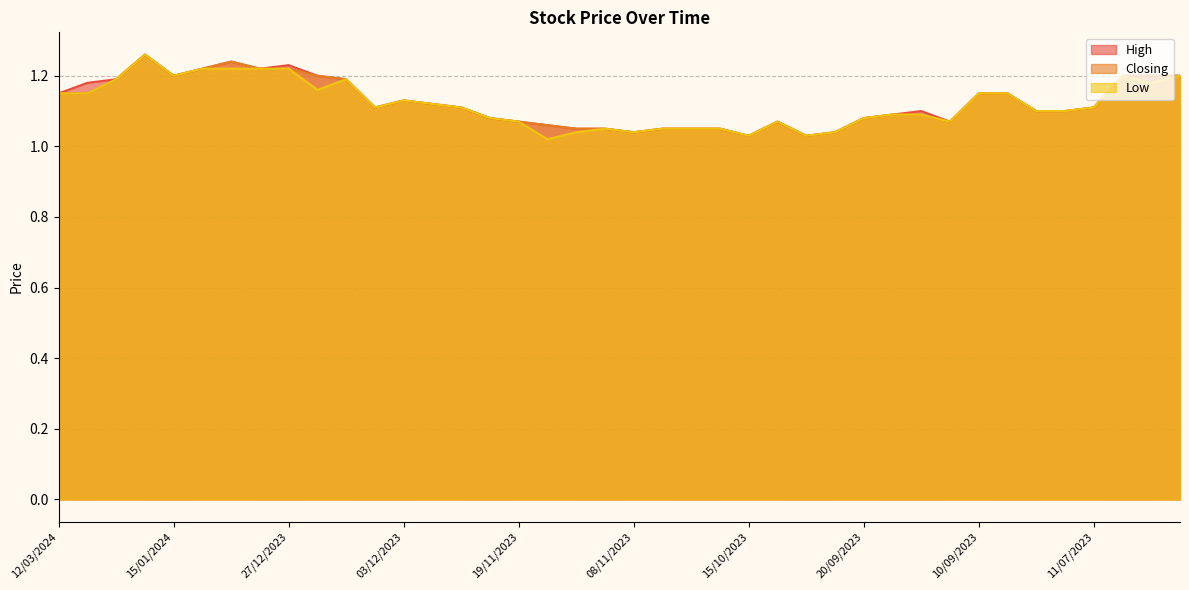

What is the value of the High point at the 4th from the left?

1.3